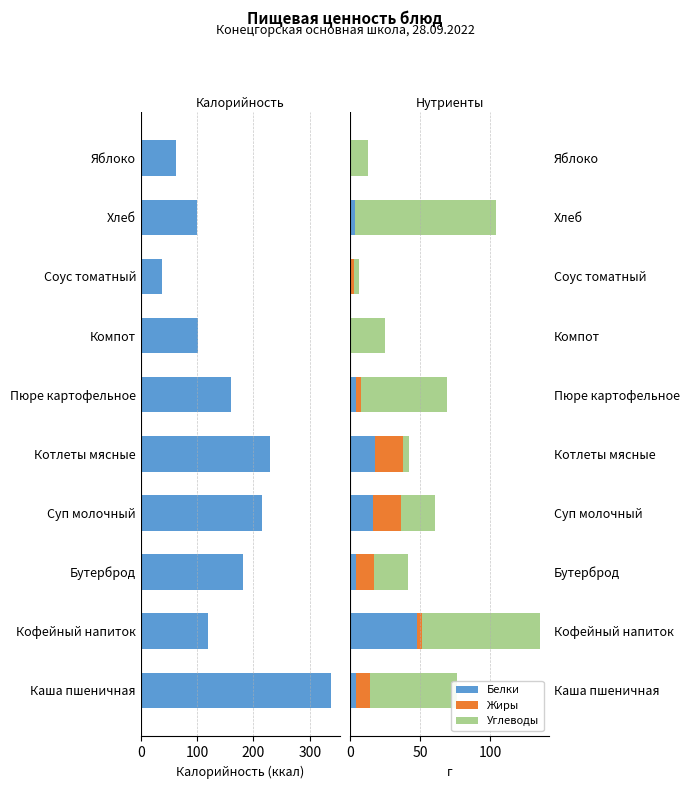

What is the highest value of the Белки series?

48.0